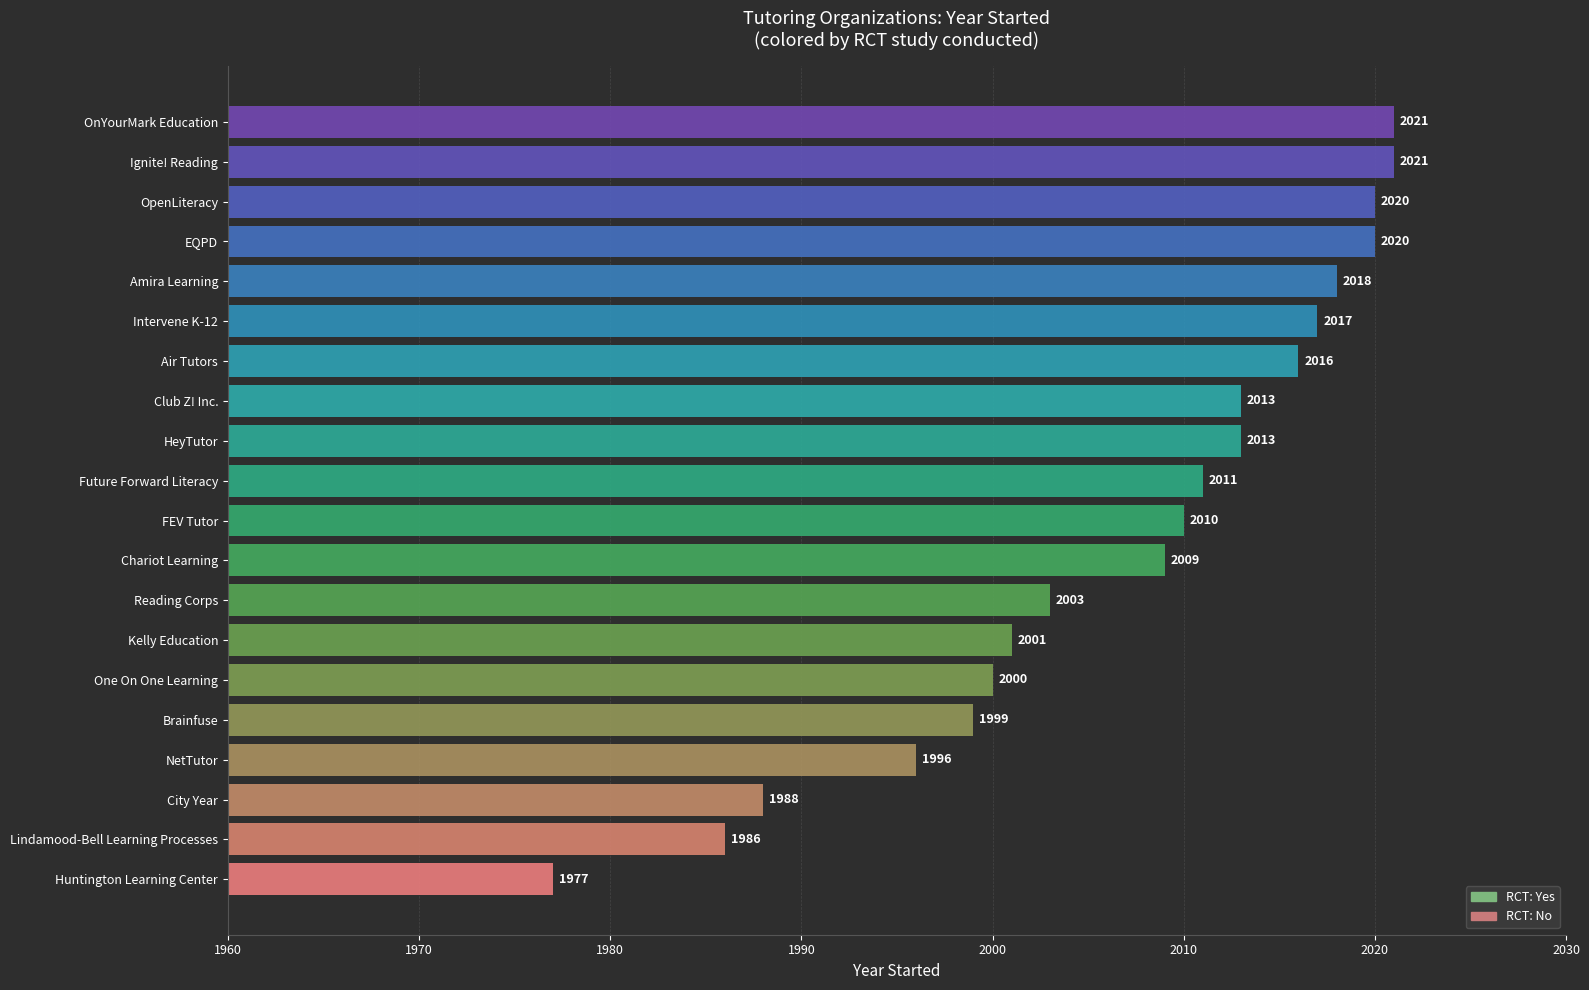

Does the chart contain any negative values?

No